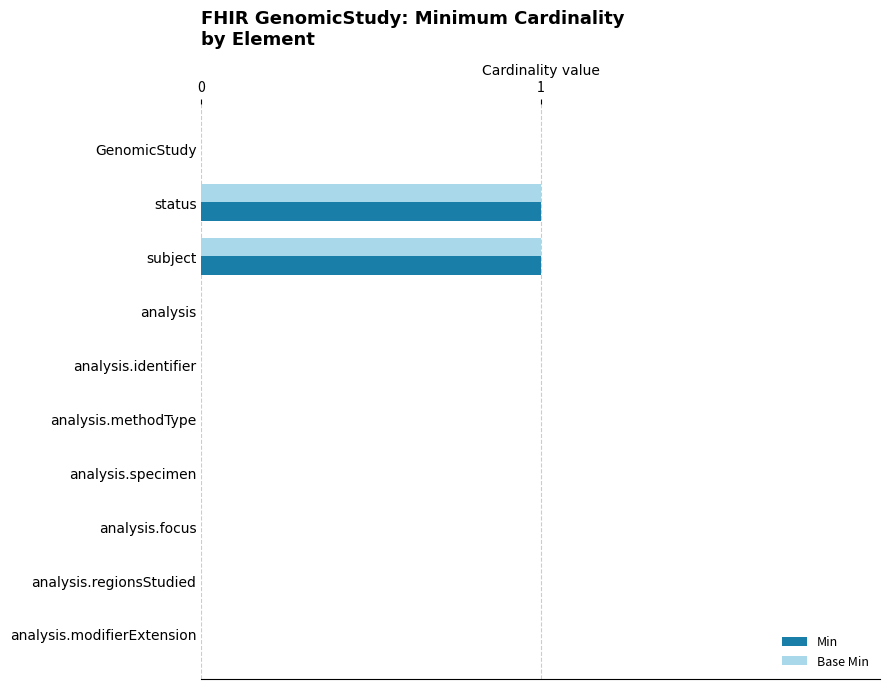

What is the maximum value for Base Min?

1